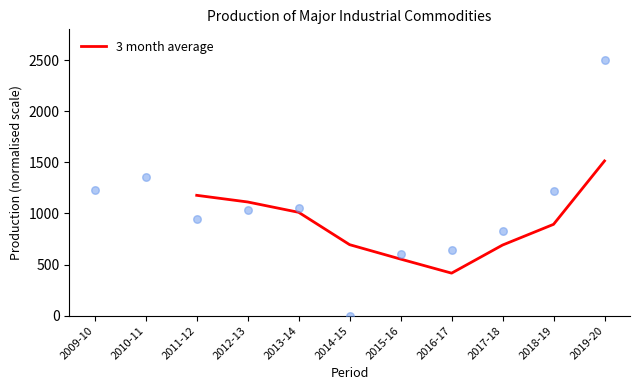

What is the lowest value of the 3 month average series?

415.8